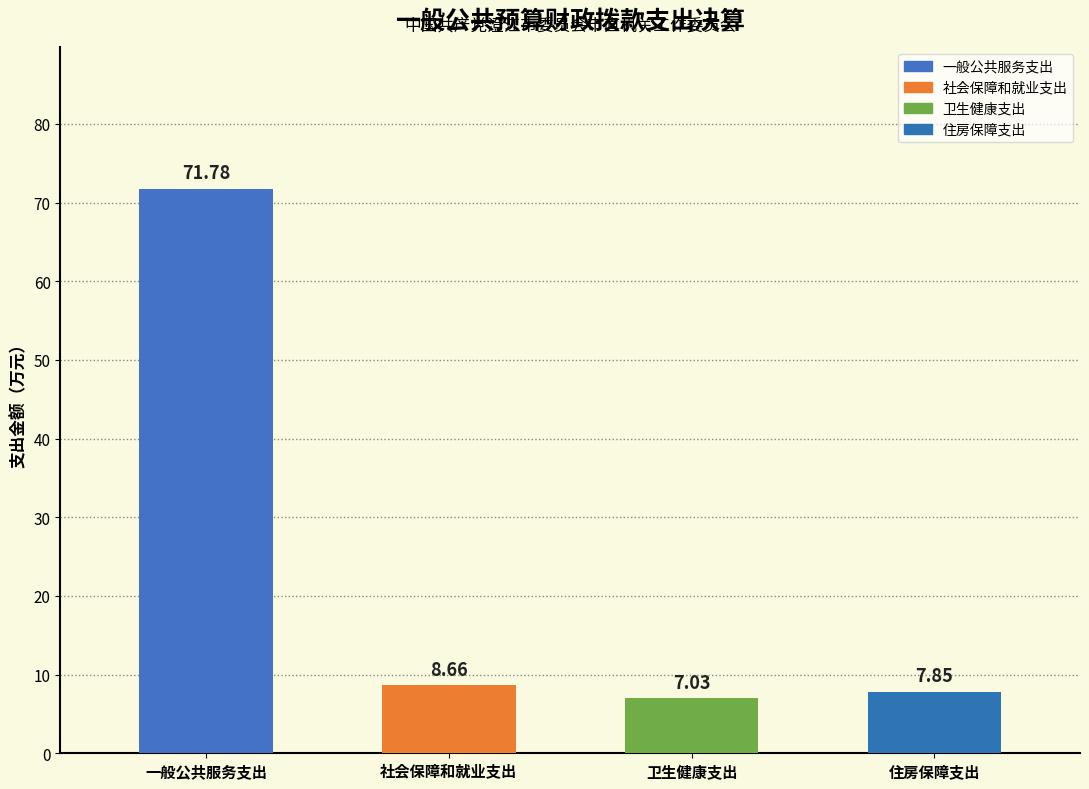

What is the change in value from 社会保障和就业支出 to 卫生健康支出?

-1.6